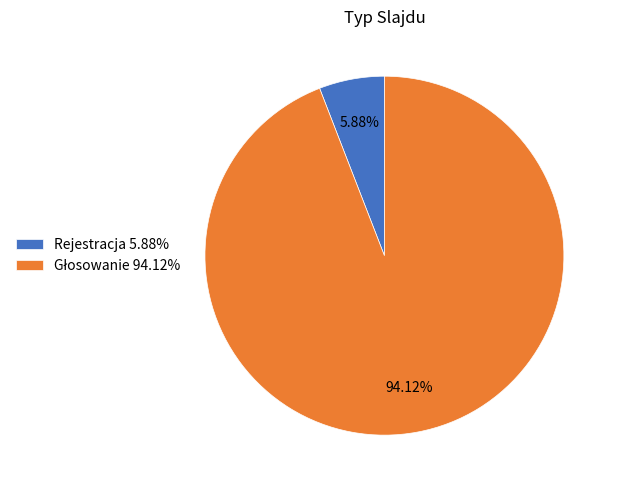

Is there a majority slice in this chart?

Yes